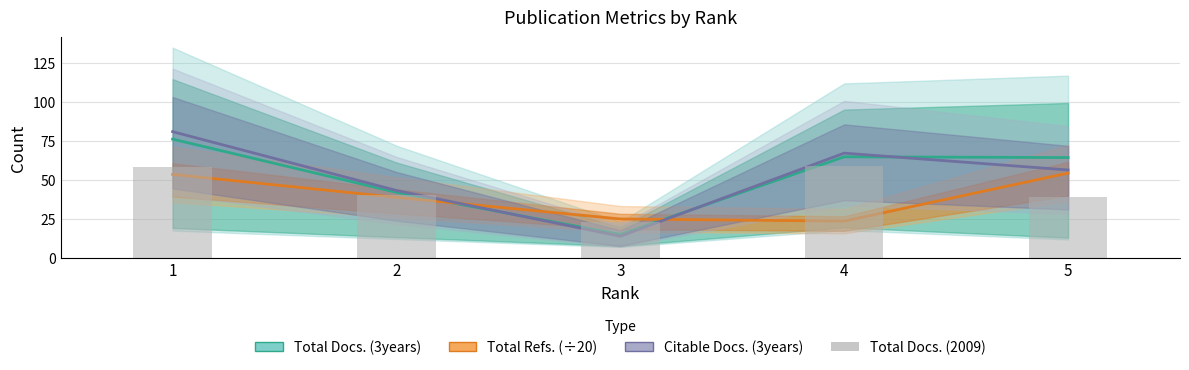

What are all the series names shown in the legend?

Total Docs. (3years), Total Refs. (÷20), Citable Docs. (3years), Total Docs. (2009)